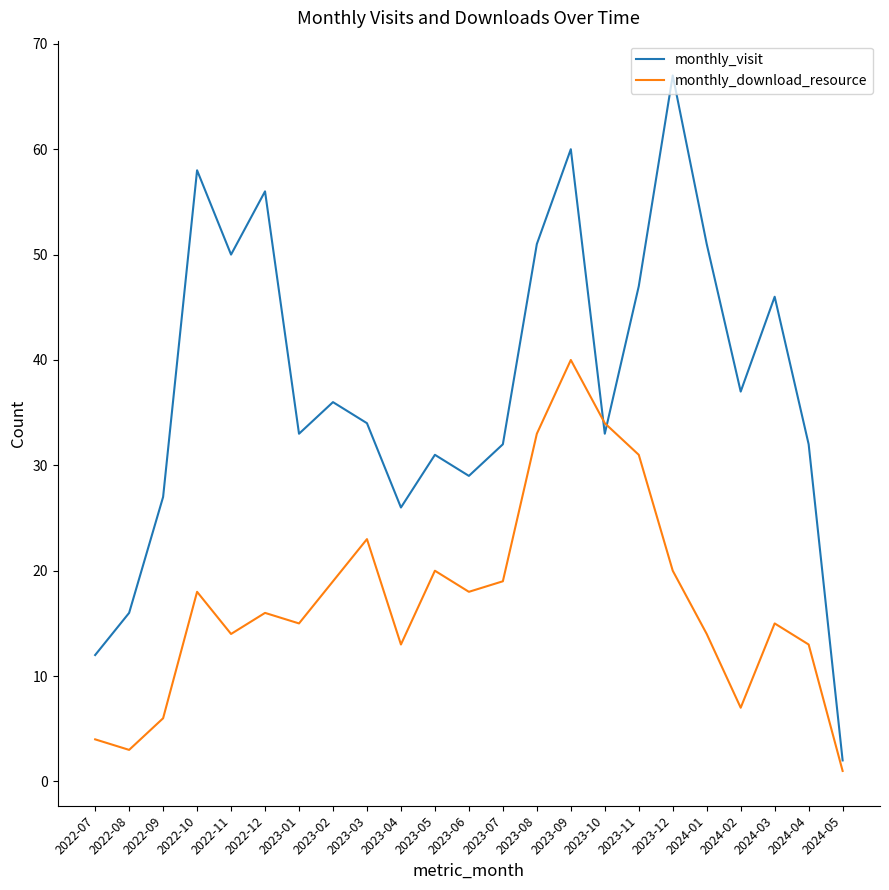

Where is the first local minimum for monthly_download_resource?

2022-08